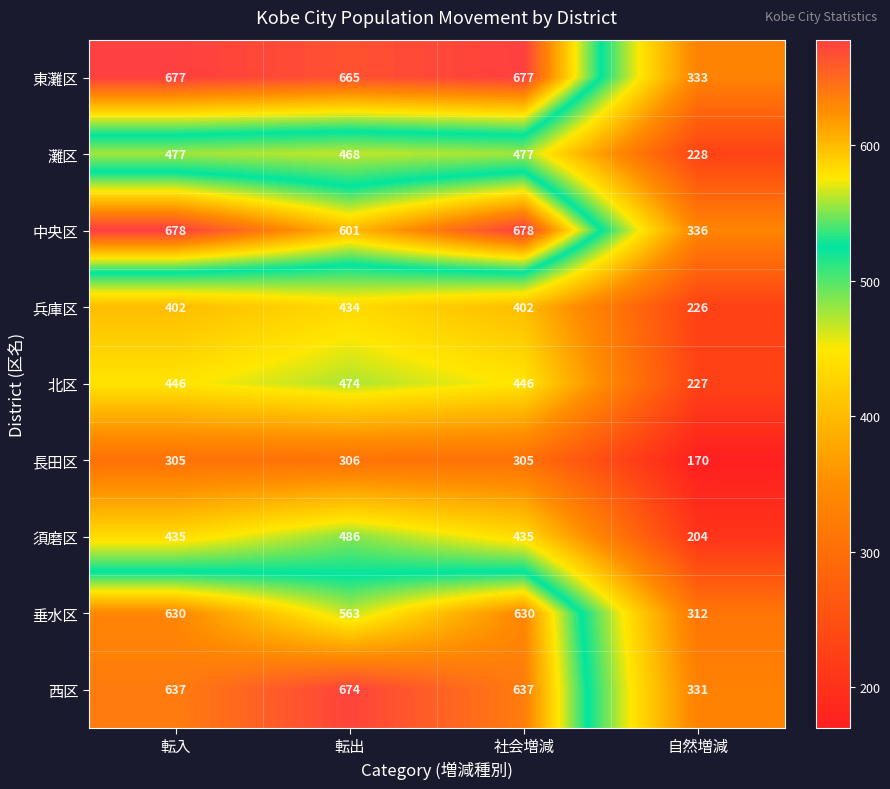

Which series changed the most between 社会増減 and 自然増減?

東灘区